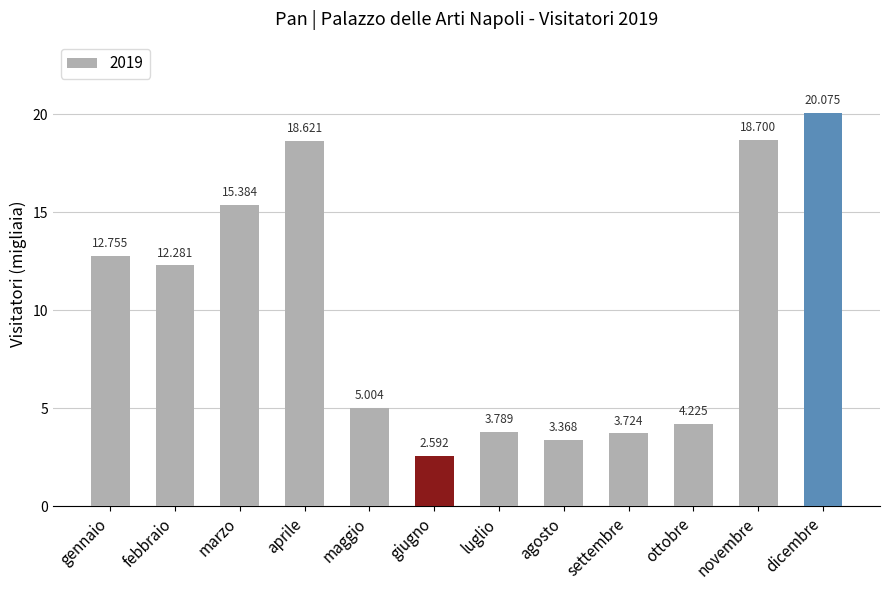

What is the maximum value shown in the chart?

20.1